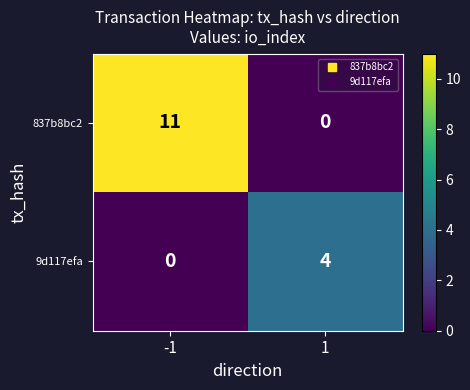

At how many categories does at least one series exceed 2?

2